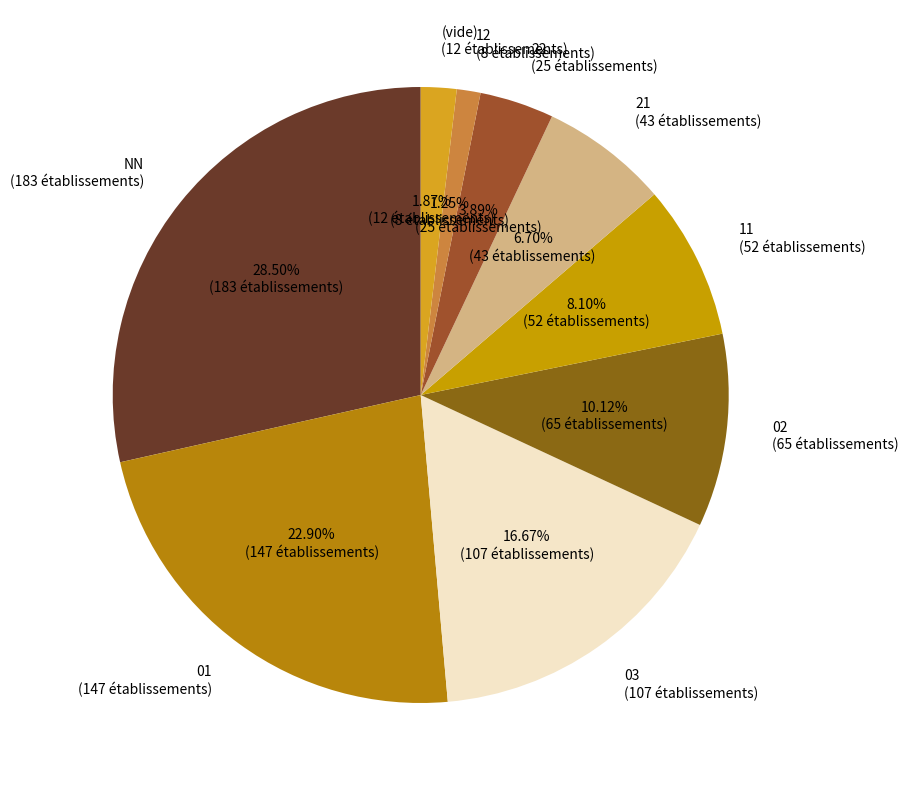

What is the largest slice in the pie chart?

NN (183 établissements)